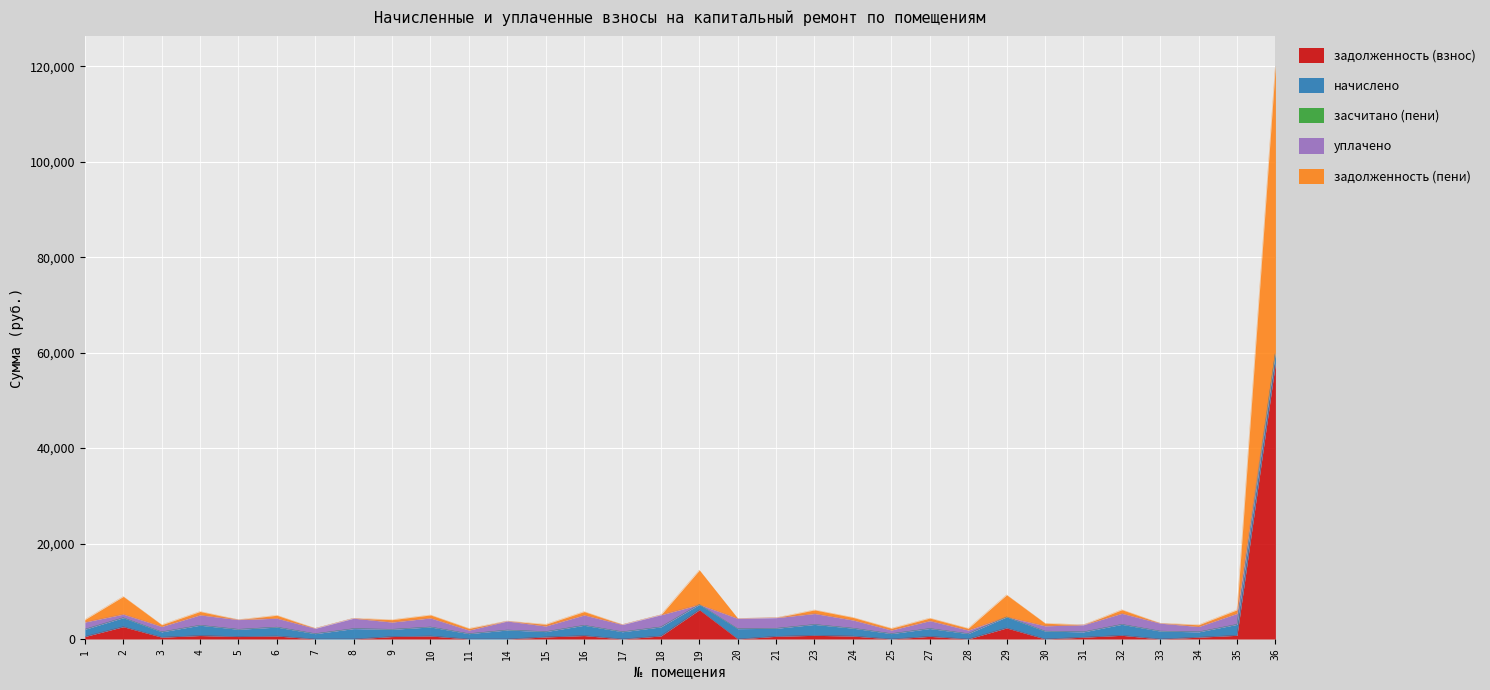

What is the value of the задолженность (взнос) point at the 32nd from the left?

57823.5